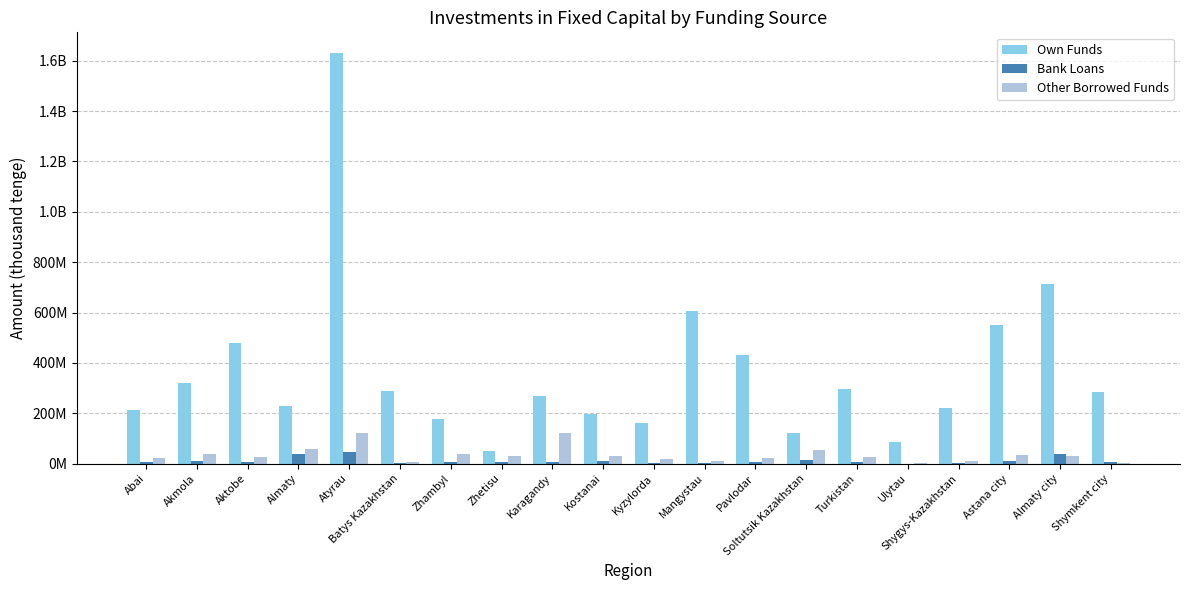

What are all the series names shown in the legend?

Own Funds, Bank Loans, Other Borrowed Funds